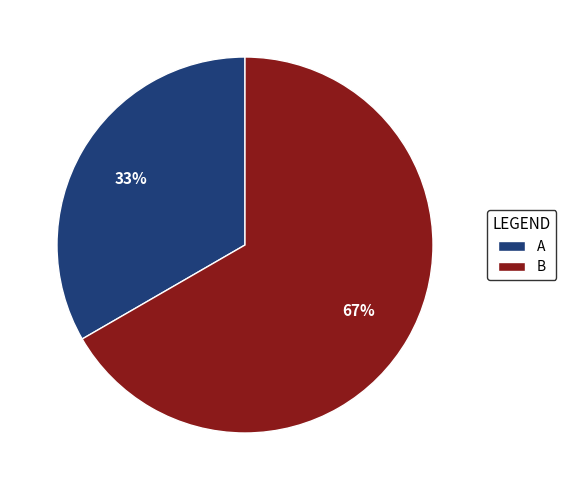

Is it true that B is 74% of the pie?

False